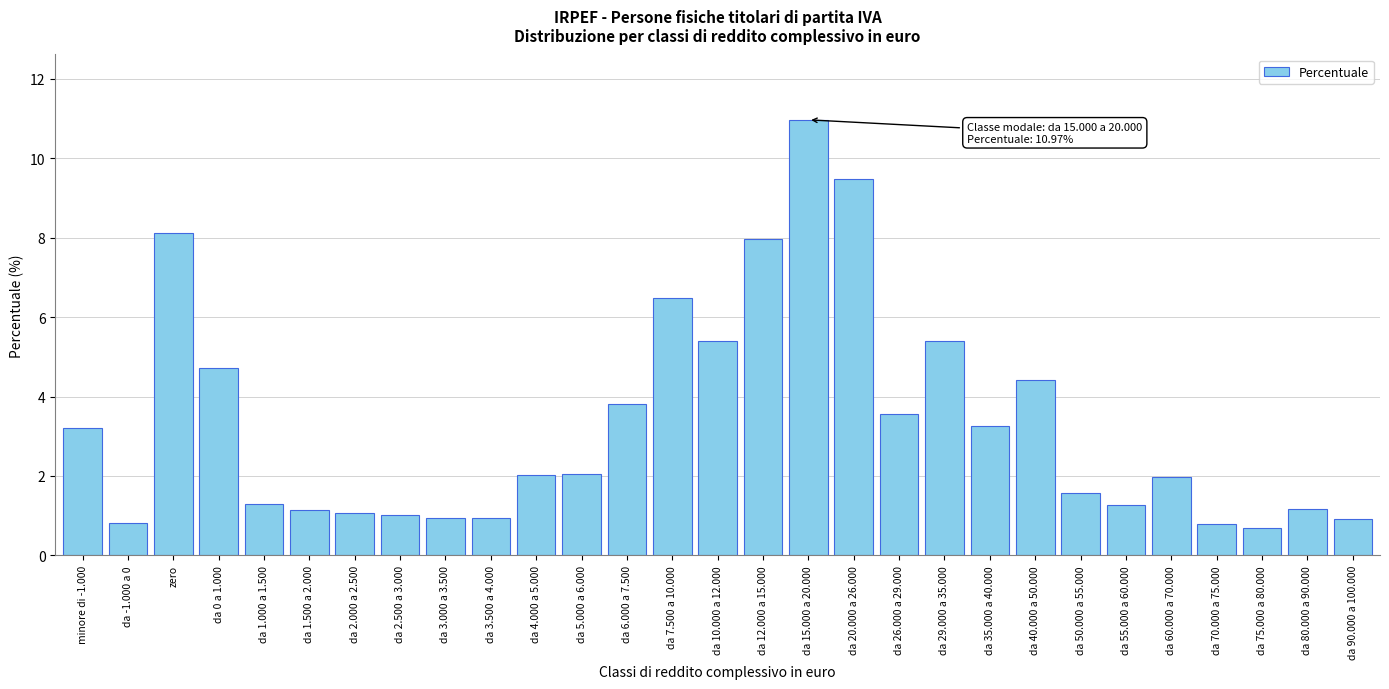

What is the minimum value shown in the chart?

0.7